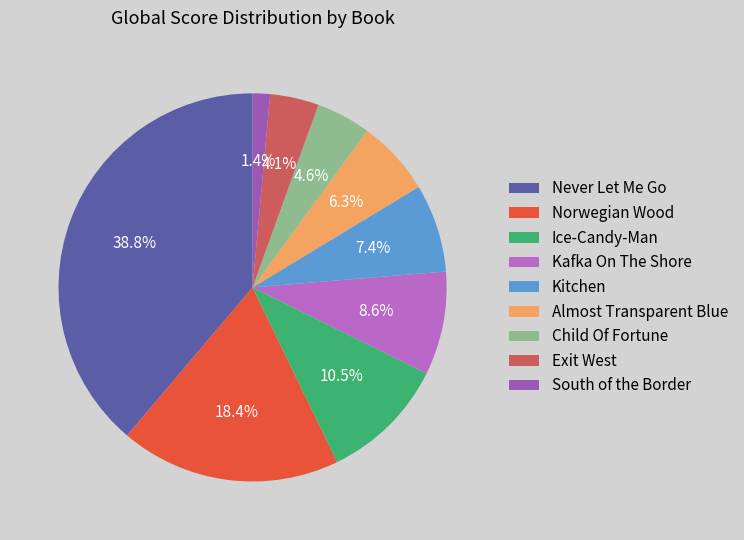

What is the ratio of the value at Norwegian Wood to the value at Exit West?

4.5